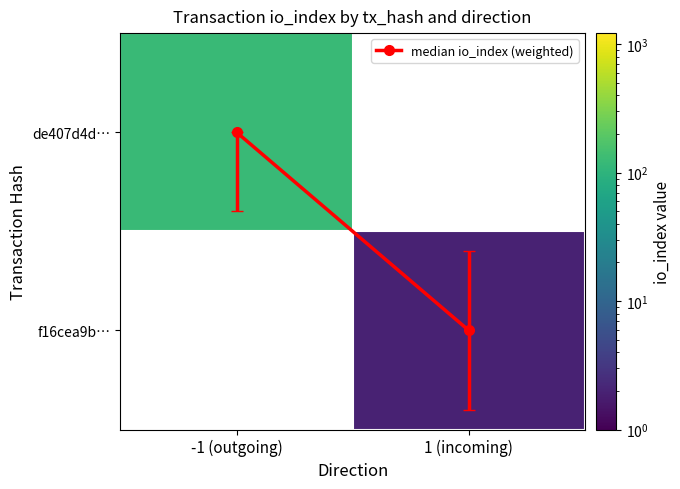

What is the difference between the highest and lowest values at -1 (outgoing)?

122.0